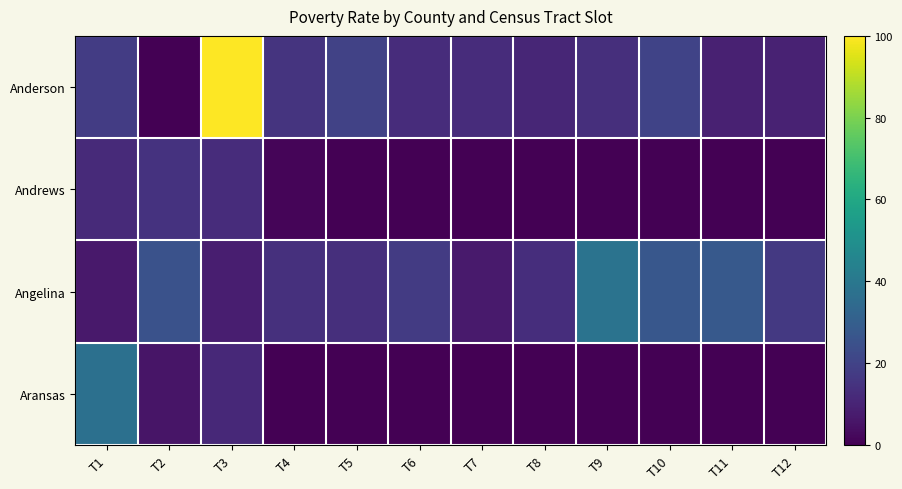

Between T3 and T5, which series saw the biggest shift?

Anderson